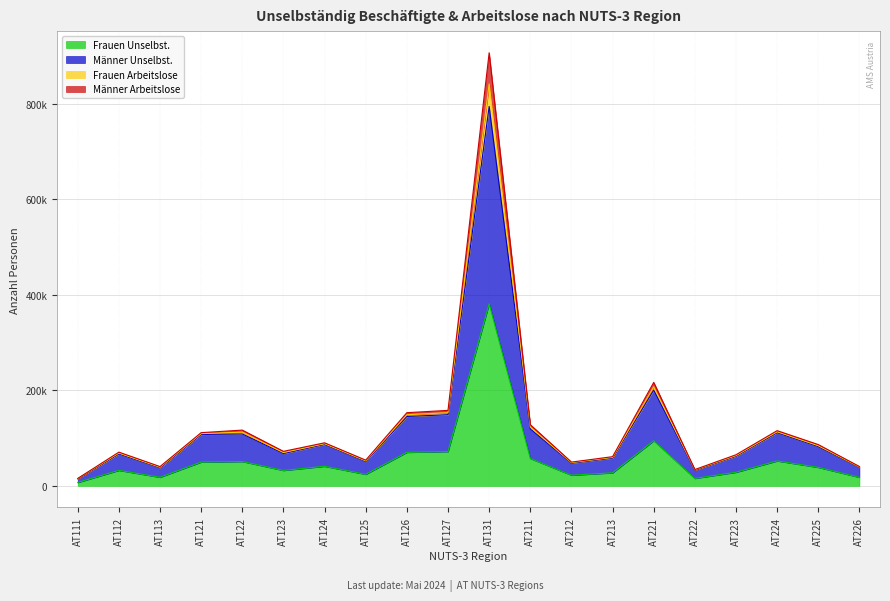

True or false: Männer Arbeitslose has more than 0 points higher than both neighbors.

True